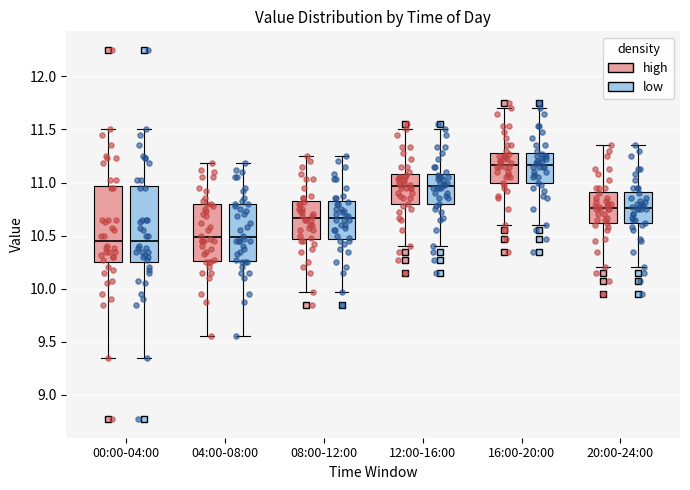

Where does the median line of the box for 16:00-20:00 (high) sit on the y-axis? The values are not printed on the chart, so give them approximately, as read against the axis.

11.15